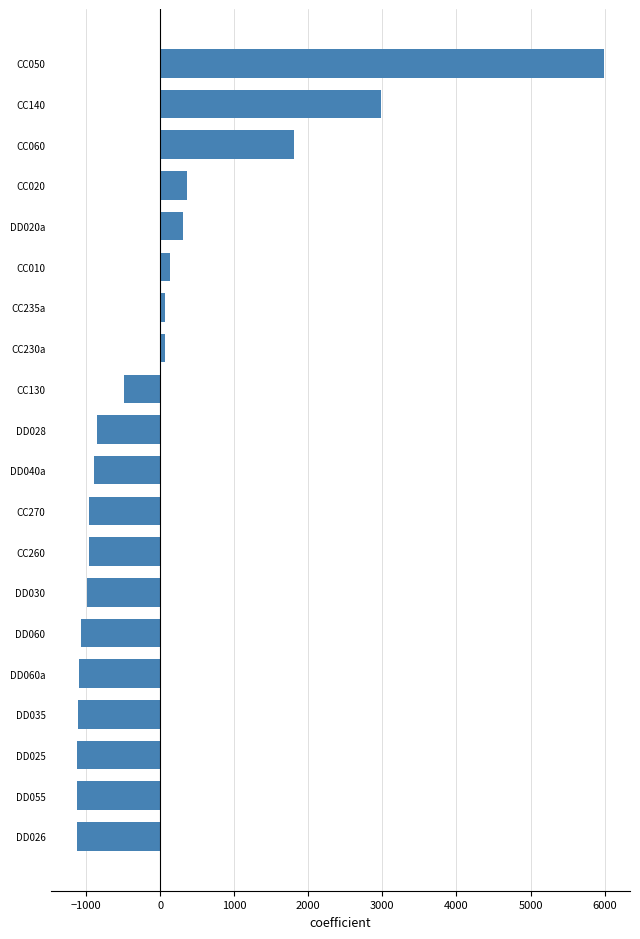

The value at CC130 is -481.4. True or false?

True